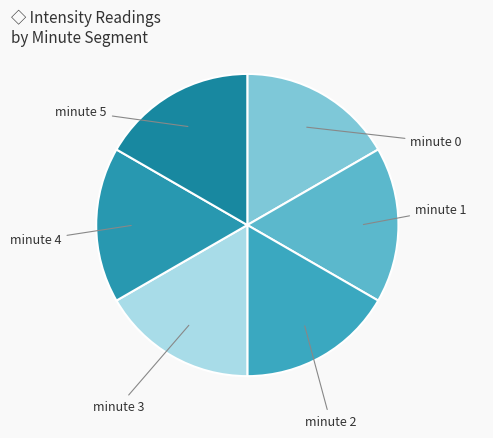

Which category has the smallest portion of the pie?

minute 0